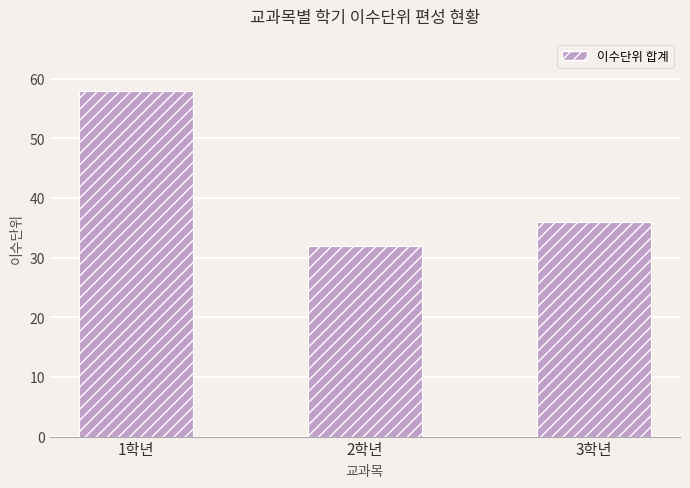

The value at 3학년 is 51. True or false?

False